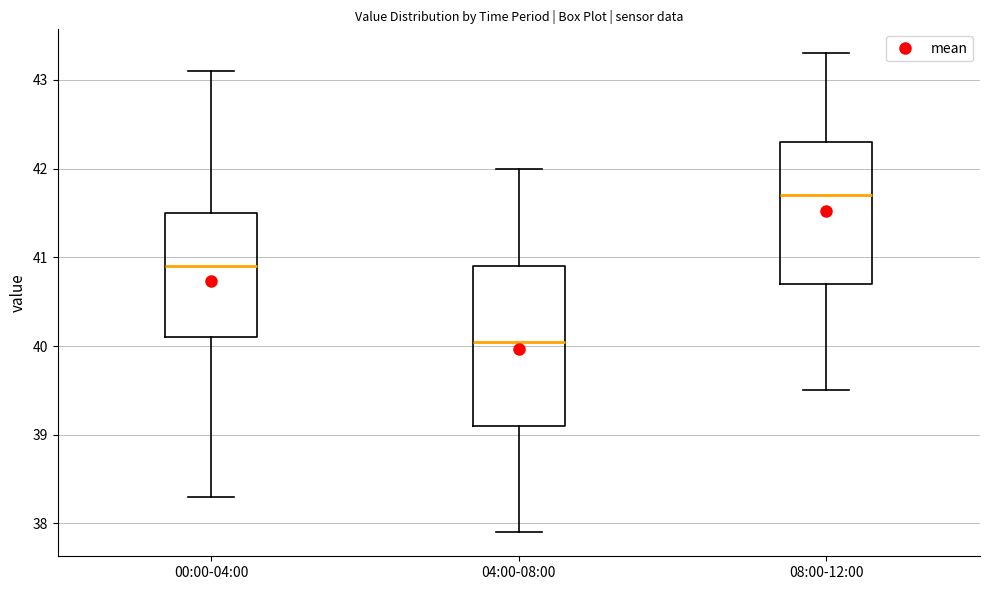

Which box's median line is the lowest?

04:00-08:00